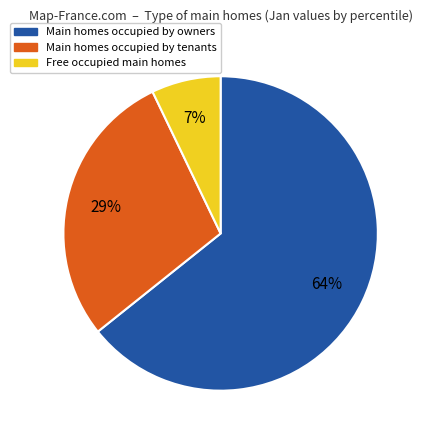

Does any single category account for the majority?

Yes